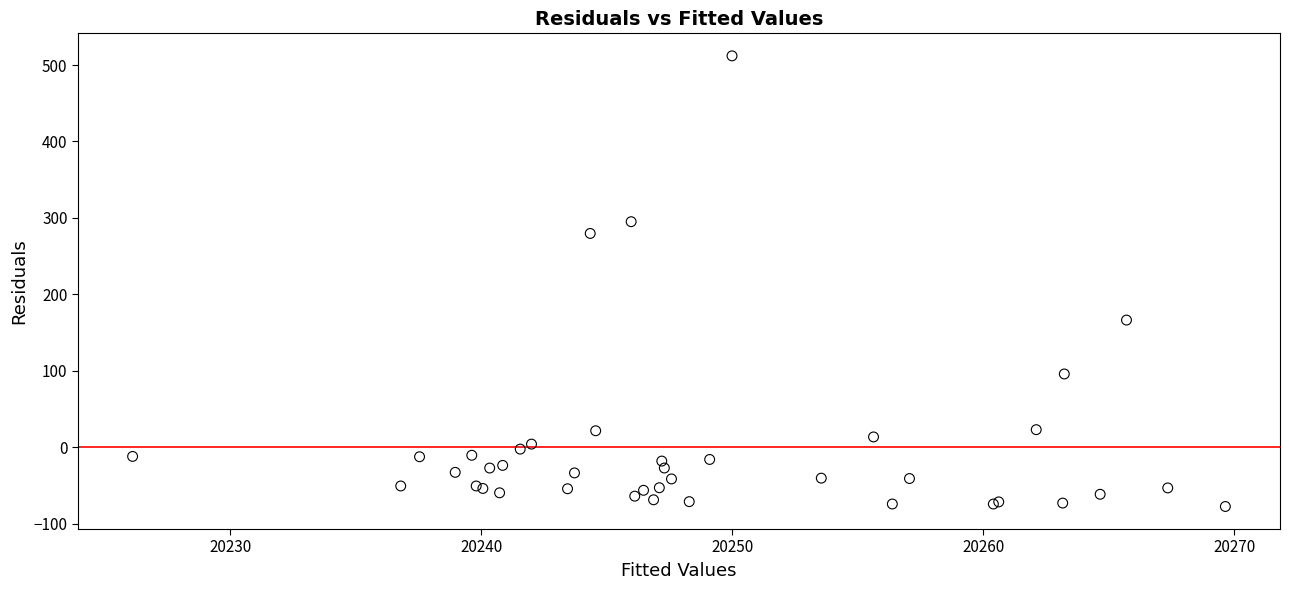

What Y value in the scatter plot is closest to 217?

166.3